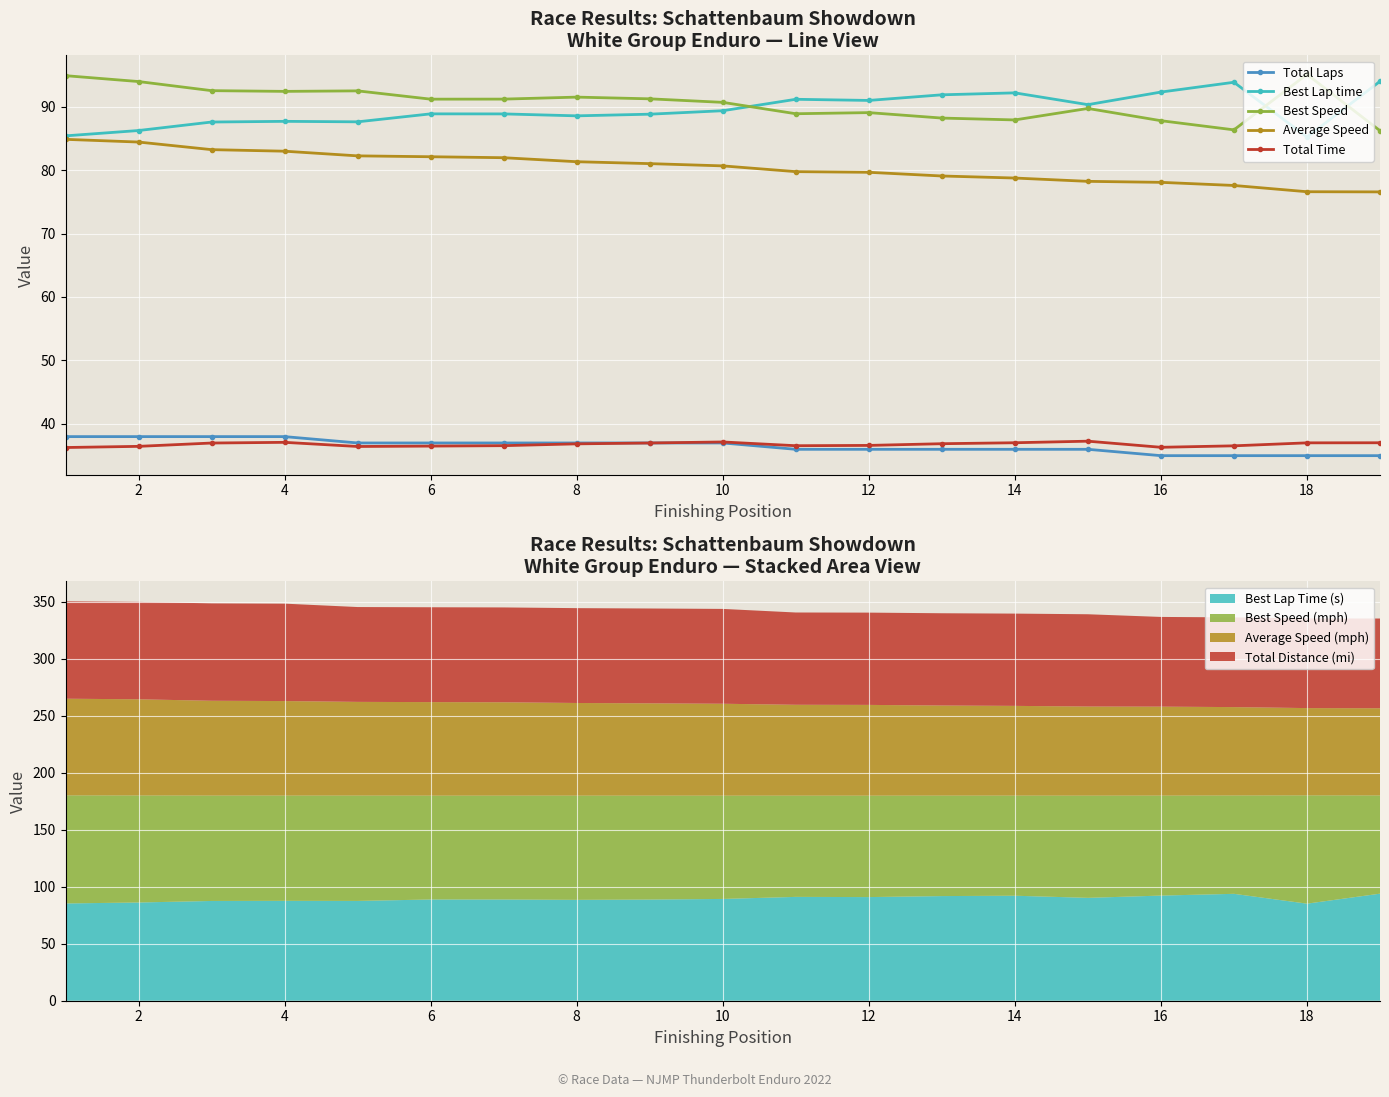

Reading left to right, extract all data points from this chart.

Total Laps: 38.0	38.0	38.0	38.0	37.0	37.0	37.0	37.0	37.0	37.0	36.0	36.0	36.0	36.0	36.0	35.0	35.0	35.0	35.0
Best Lap time: 85.4	86.2	87.6	87.7	87.6	88.8	88.8	88.5	88.8	89.3	91.1	91.0	91.9	92.2	90.3	92.3	93.8	85.2	94.0
Best Speed: 94.9	93.9	92.5	92.4	92.5	91.2	91.2	91.5	91.2	90.7	88.9	89.0	88.2	87.9	89.7	87.8	86.3	95.1	86.2
Average Speed: 84.8	84.4	83.2	83.0	82.2	82.1	81.9	81.3	81.0	80.7	79.7	79.6	79.1	78.7	78.2	78.1	77.6	76.6	76.6
Total Time: 36.3	36.5	37.0	37.1	36.4	36.5	36.6	36.9	37.0	37.2	36.6	36.6	36.9	37.0	37.3	36.3	36.5	37.0	37.0